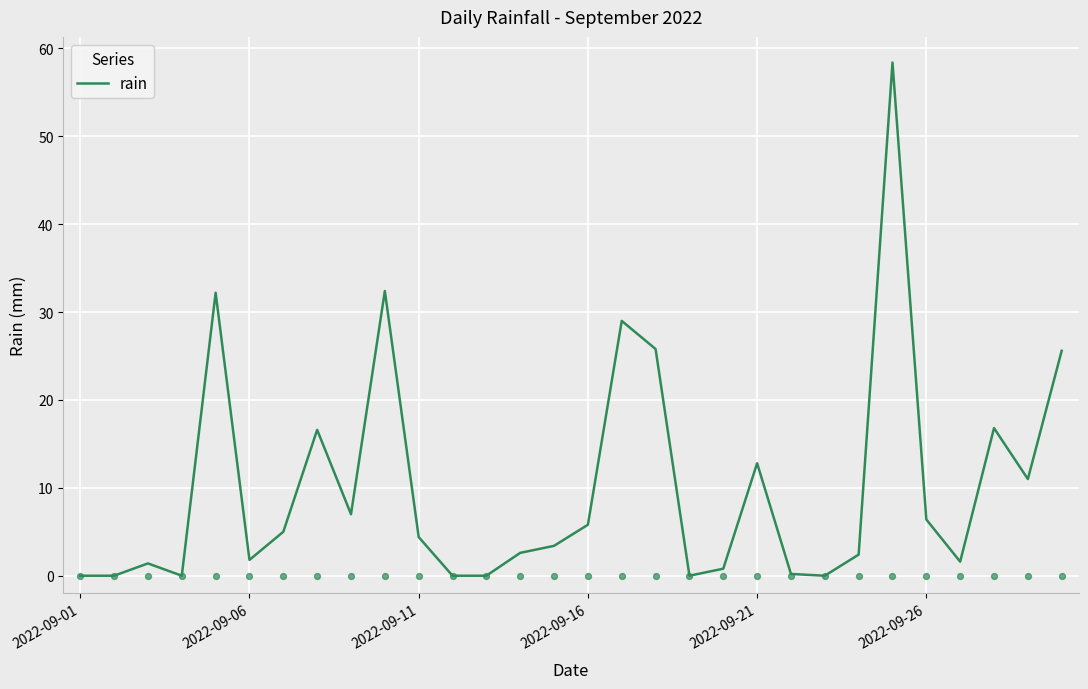

What is the maximum value for rain?

58.4